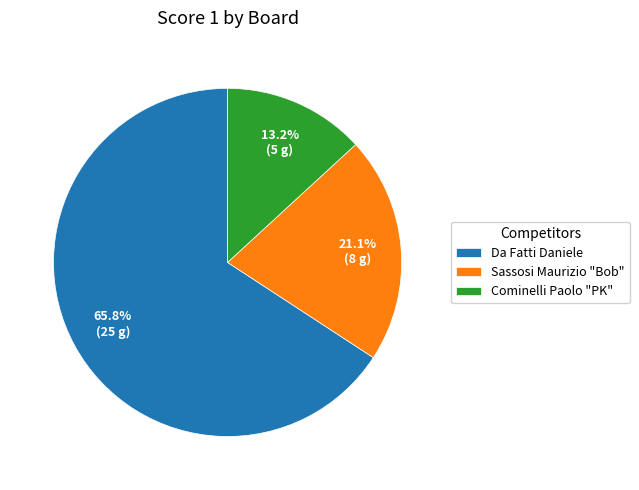

How much of the chart is everything except Sassosi Maurizio "Bob"?

78.9%